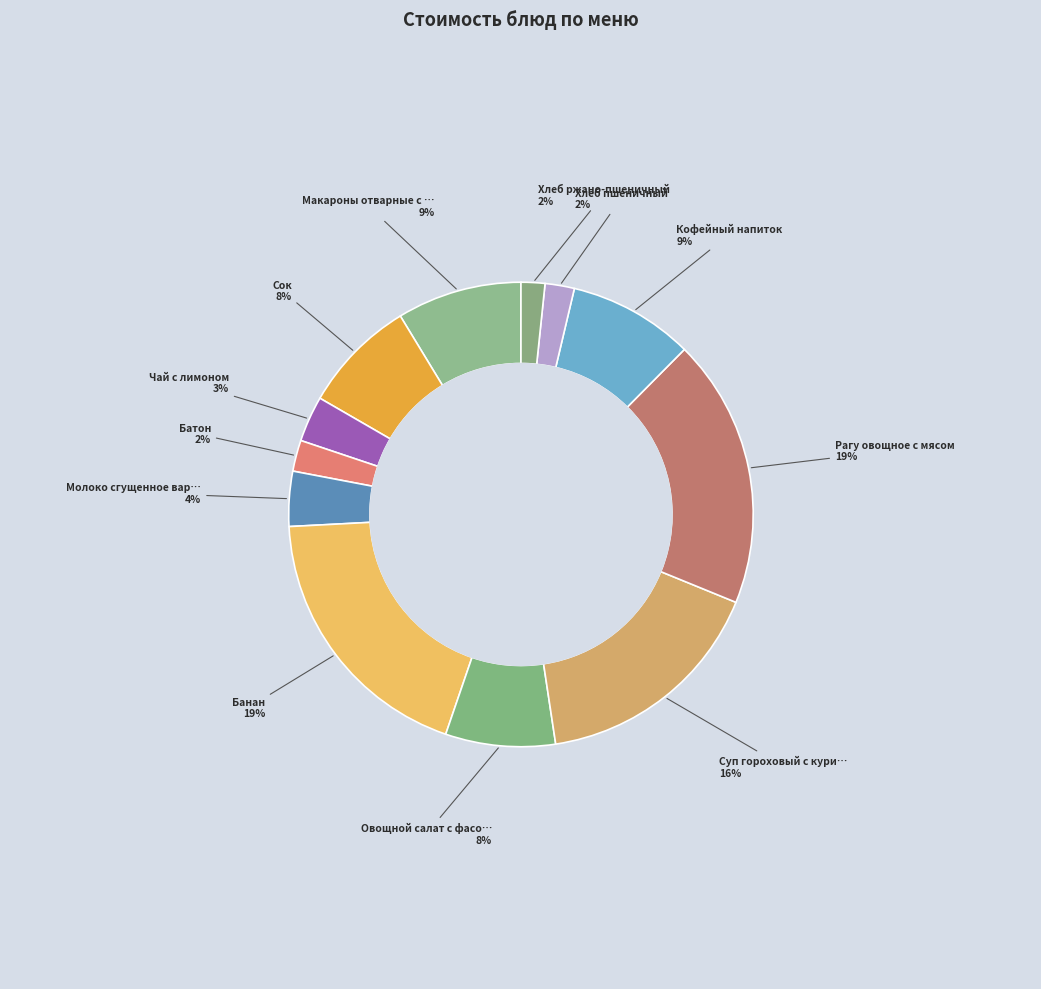

Which slice is the largest?

Банан